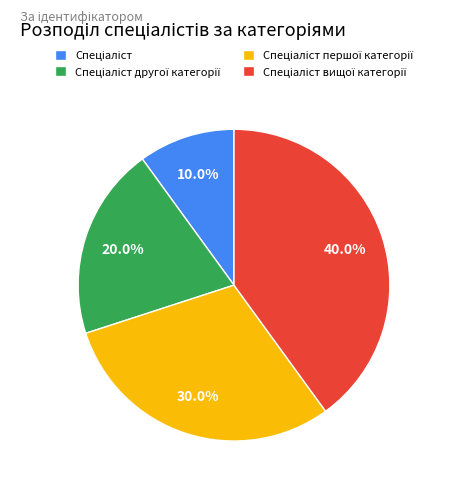

Does any single category account for the majority?

No